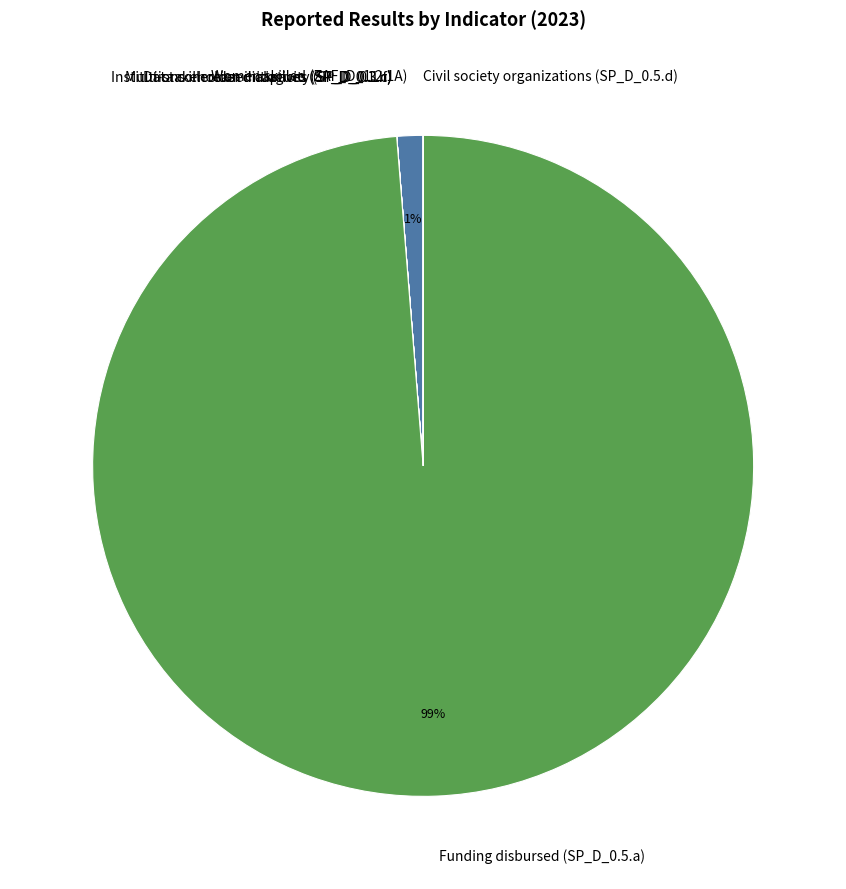

To the nearest percent, what portion does Funding disbursed (SP_D_0.5.a) represent?

99%